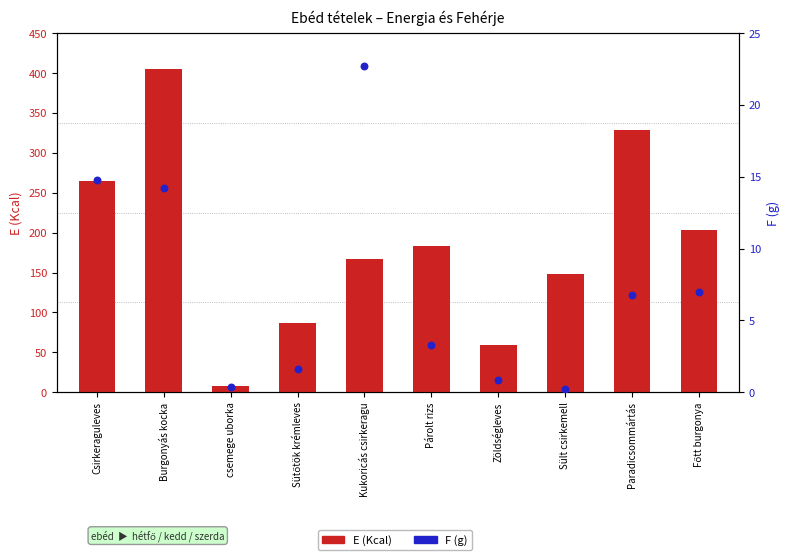

At how many categories does at least one series exceed 153?

6